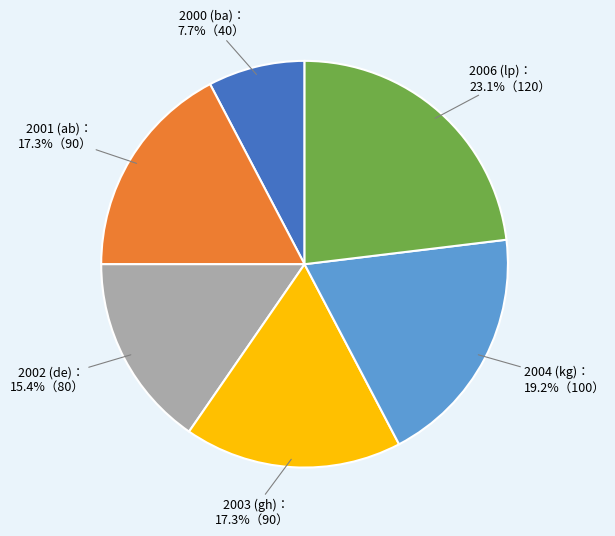

Is there a majority slice in this chart?

No